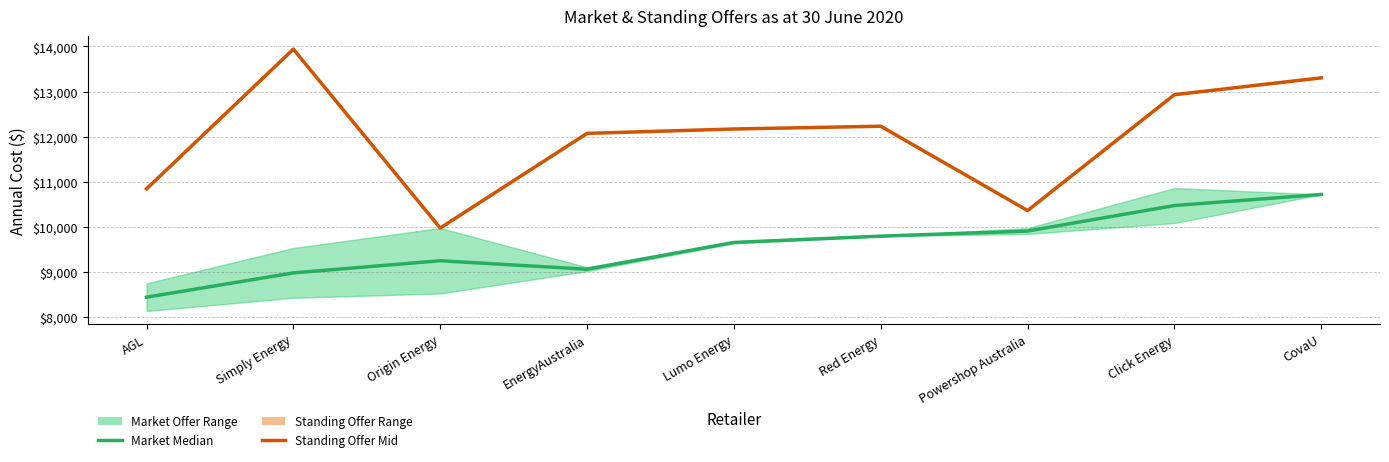

At which label does Standing Offer Mid first exceed 12170?

Simply Energy